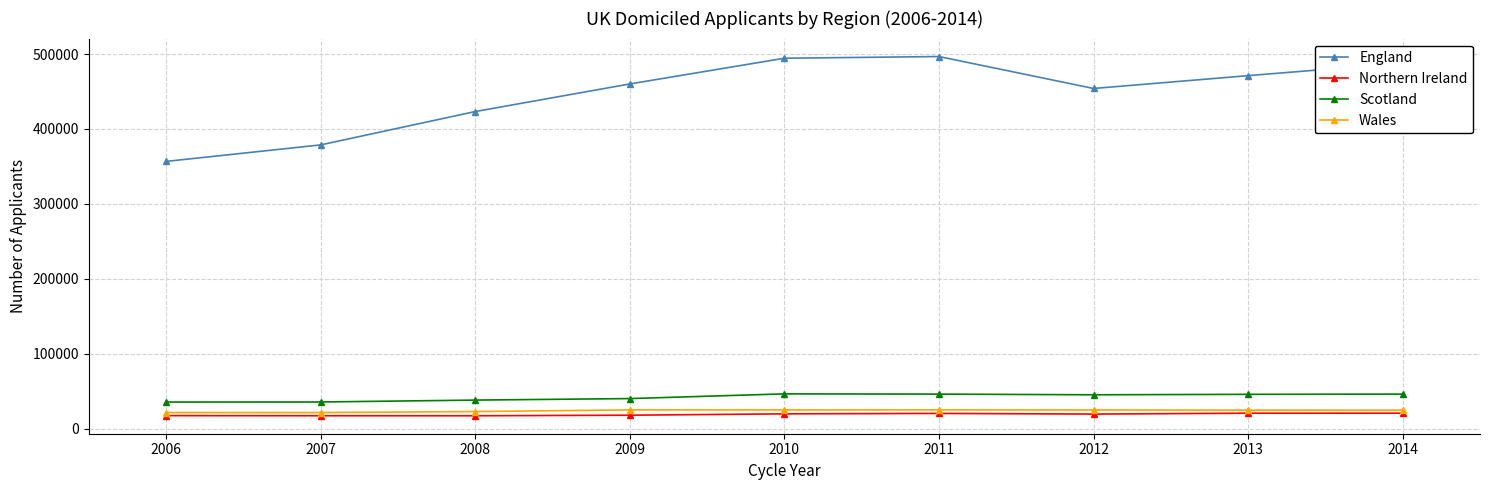

True or false: Scotland and Wales cross at least once.

False